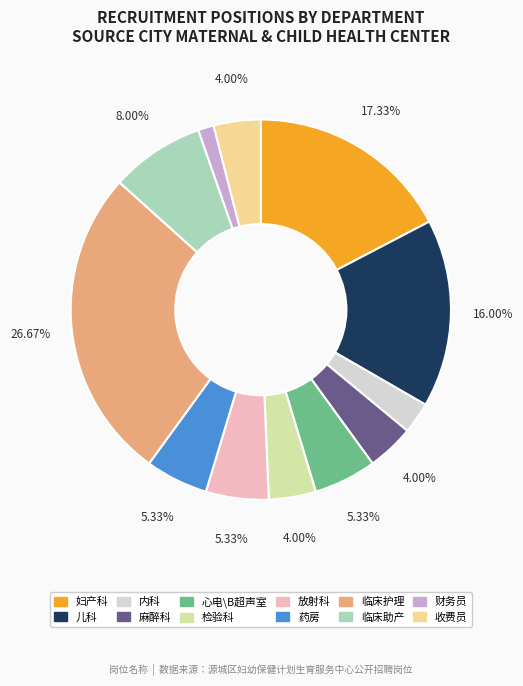

What is the ratio of the value at 收费员 to the value at 检验科?

1.0